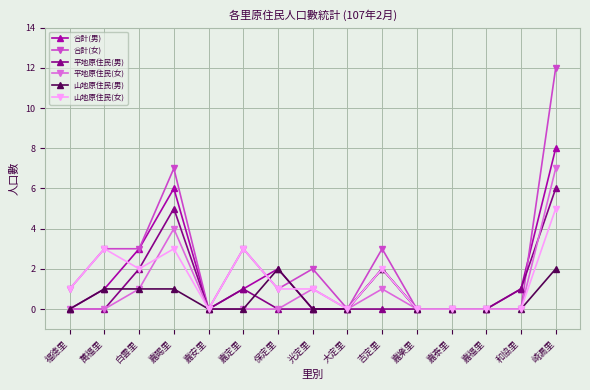

What value does the 平地原住民(男) series have at 崎漏里?

6